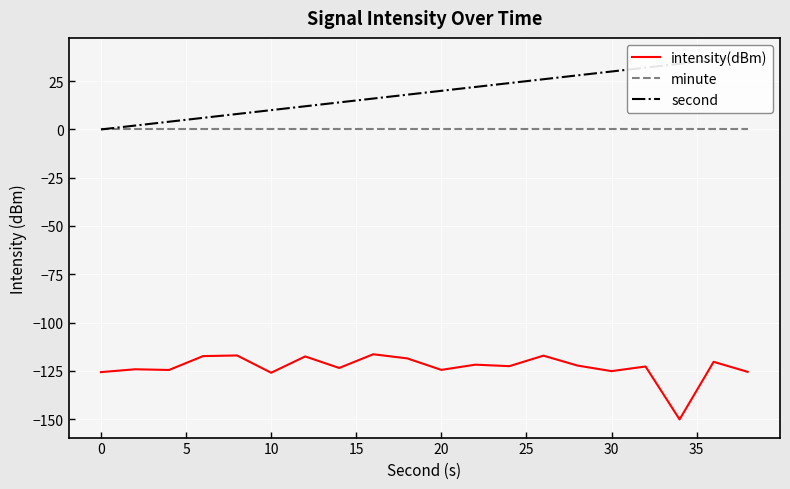

Is it true that minute equals 0.0 at 0?

True